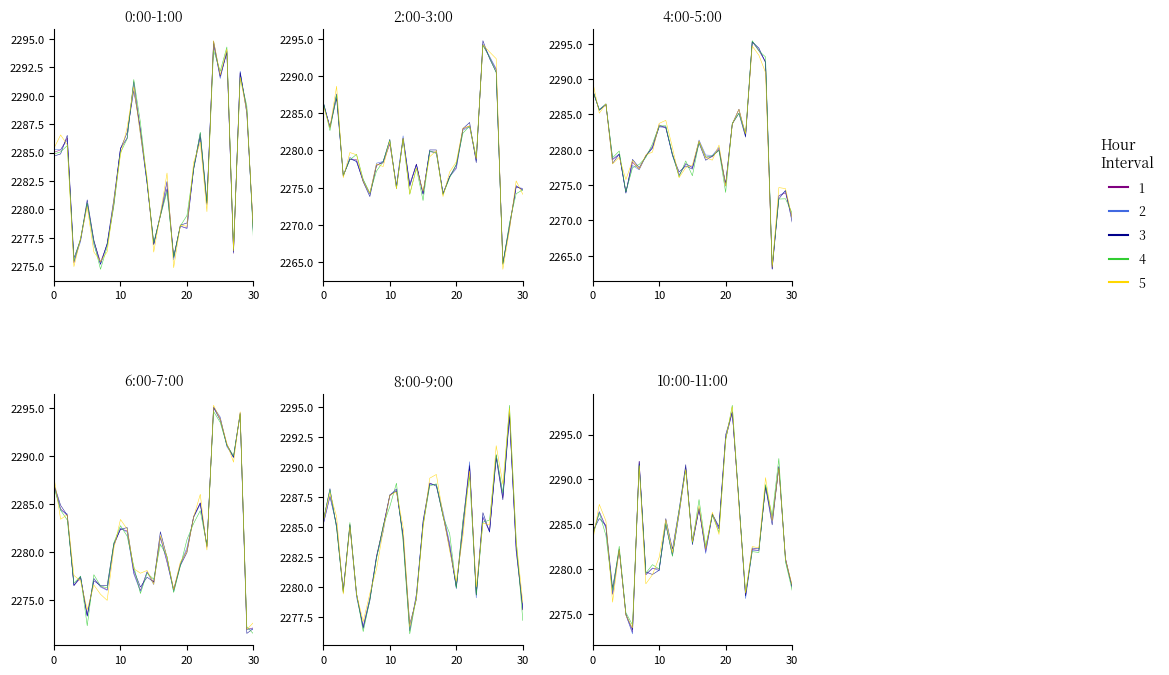

What is the value of the 2:00-3:00 point at the 26th from the left?

2292.6